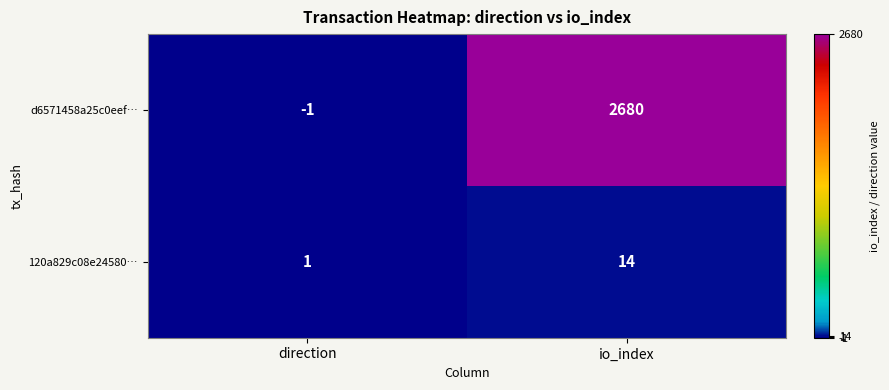

What is the difference between the maximum and minimum values in the d6571458a25c0eef… series?

2681